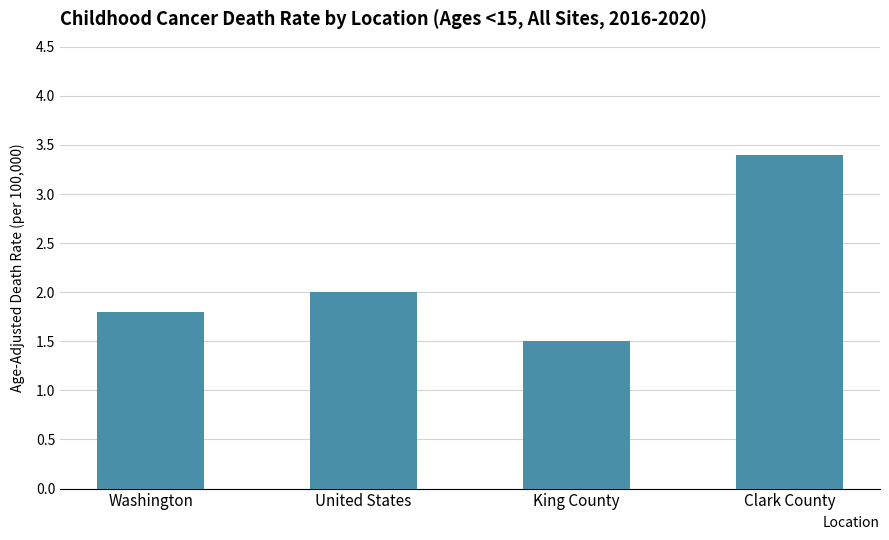

What is the average value?

2.2